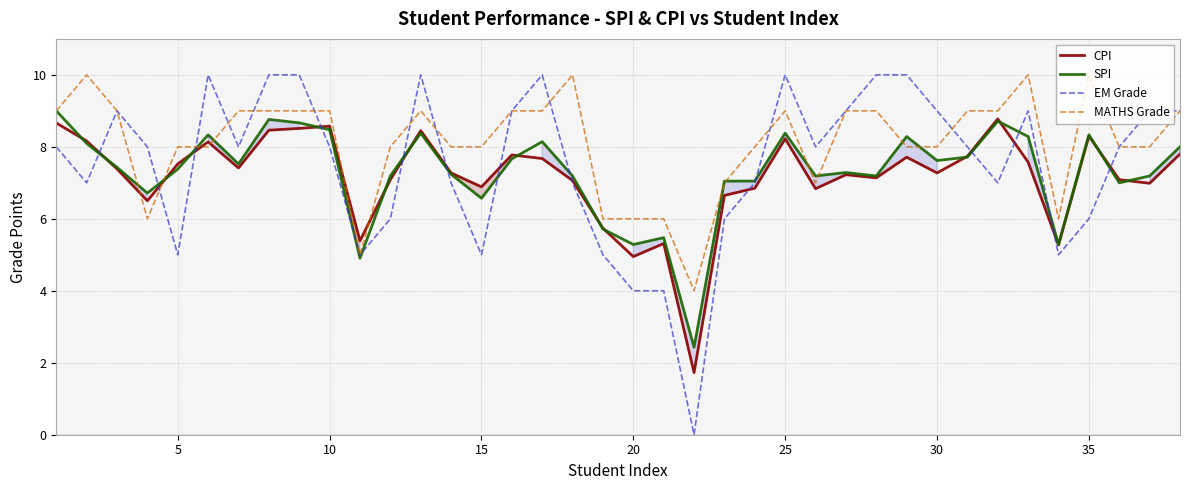

Rank the series by their maximum value, from lowest to highest.

CPI, SPI, EM Grade, MATHS Grade